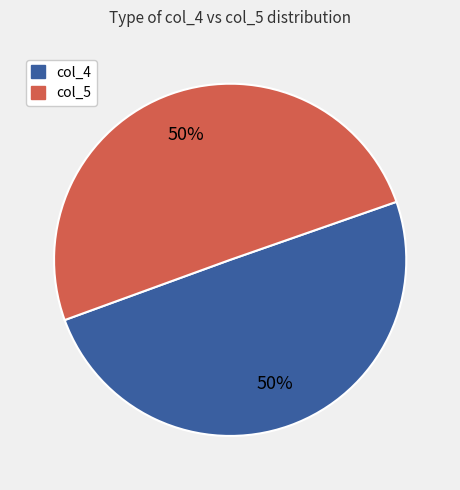

To the nearest percent, what is the combined percentage of col_5 and col_4?

100%